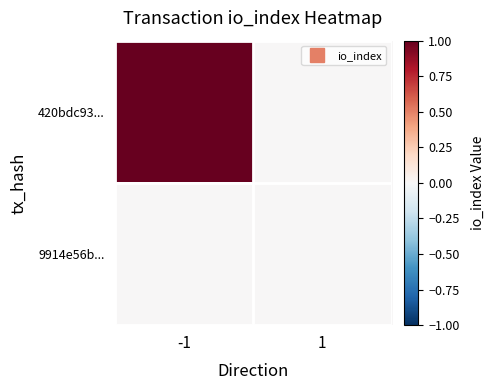

Rank the series by their average value, from lowest to highest.

9914e56b..., 420bdc93...